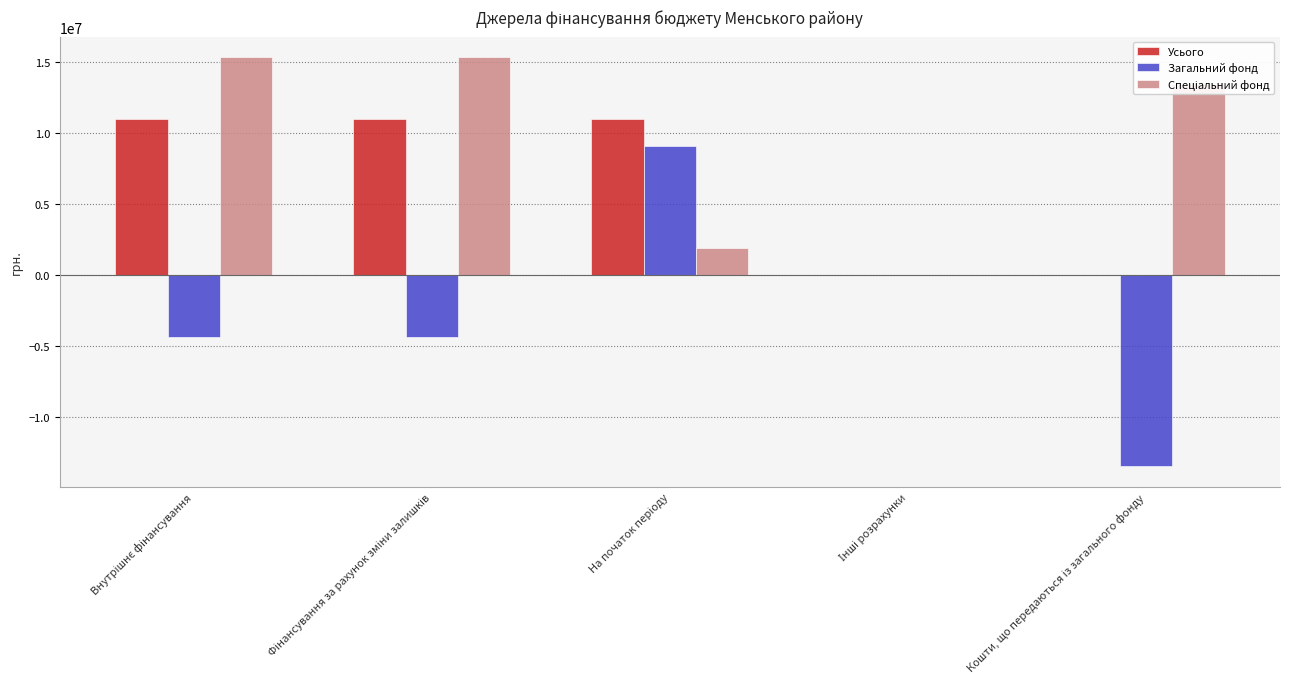

What is the highest value of the Загальний фонд series?

9098323.1